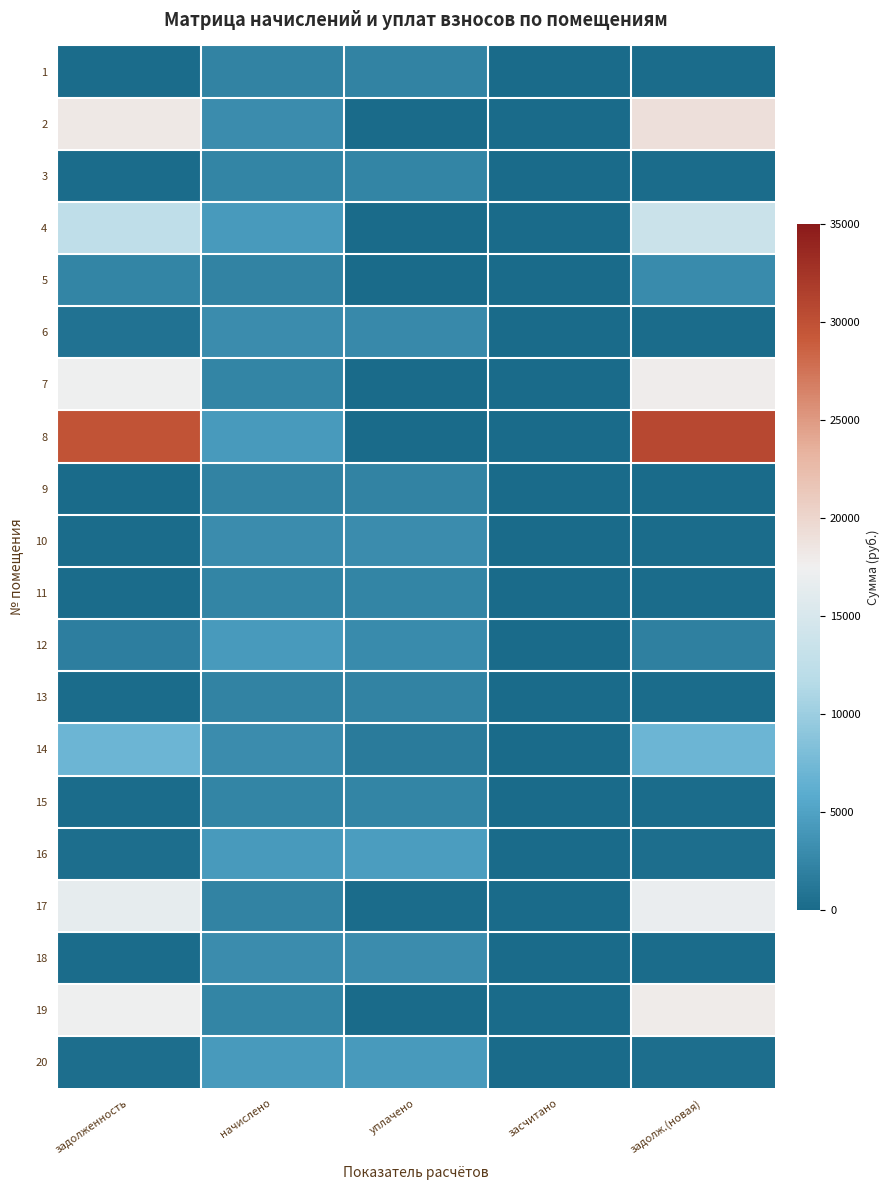

Reading left to right, list all the values displayed in this chart.

1: задолженность=187.4	начислено=2243.5	уплачено=2243.5	засчитано=0.0	задолж.(новая)=187.4
2: задолженность=18286.6	начислено=3124.8	уплачено=0.0	засчитано=0.0	задолж.(новая)=19067.8
3: задолженность=196.7	начислено=2360.0	уплачено=2360.0	засчитано=0.0	задолж.(новая)=196.7
4: задолженность=12547.2	начислено=4246.6	уплачено=0.0	засчитано=0.0	задолж.(новая)=13608.9
5: задолженность=2436.3	начислено=2236.2	уплачено=0.0	засчитано=0.0	задолж.(новая)=2995.4
6: задолженность=777.6	начислено=3110.3	уплачено=2851.1	засчитано=0.0	задолж.(новая)=259.2
7: задолженность=17231.2	начислено=2345.4	уплачено=0.0	засчитано=0.0	задолж.(новая)=17817.6
8: задолженность=29682.6	начислено=4239.2	уплачено=0.0	засчитано=0.0	задолж.(новая)=30742.5
9: задолженность=0.0	начислено=2236.2	уплачено=2236.2	засчитано=0.0	задолж.(новая)=0.0
10: задолженность=260.4	начислено=3124.8	уплачено=3124.8	засчитано=0.0	задолж.(новая)=260.4
11: задолженность=194.8	начислено=2338.2	уплачено=2338.2	засчитано=0.0	задолж.(новая)=194.8
12: задолженность=1894.9	начислено=4239.2	уплачено=3000.0	засчитано=0.0	задолж.(новая)=1954.7
13: задолженность=186.3	начислено=2236.2	уплачено=2236.2	засчитано=0.0	задолж.(новая)=186.3
14: задолженность=7063.4	начислено=3095.8	уплачено=1559.4	засчитано=0.0	задолж.(новая)=7078.0
15: задолженность=197.4	начислено=2367.4	уплачено=2367.4	засчитано=0.0	задолж.(новая)=197.4
16: задолженность=355.1	начислено=4261.2	уплачено=4616.5	засчитано=0.0	задолж.(новая)=355.1
17: задолженность=16535.6	начислено=2250.7	уплачено=187.7	засчитано=0.0	задолж.(новая)=16910.6
18: задолженность=261.0	начислено=3132.1	уплачено=3132.1	засчитано=0.0	задолж.(новая)=261.0
19: задолженность=17338.8	начислено=2360.0	уплачено=0.0	засчитано=0.0	задолж.(новая)=17928.8
20: задолженность=353.9	начислено=4246.6	уплачено=4246.6	засчитано=0.0	задолж.(новая)=353.9